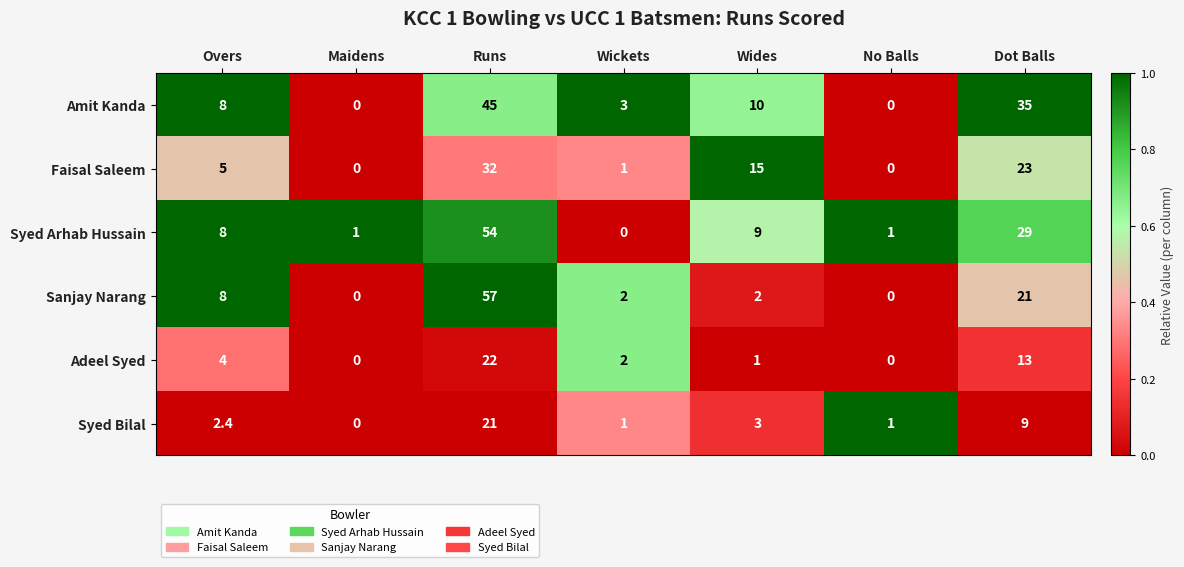

Between Runs and Wickets, which series saw the biggest shift?

Sanjay Narang